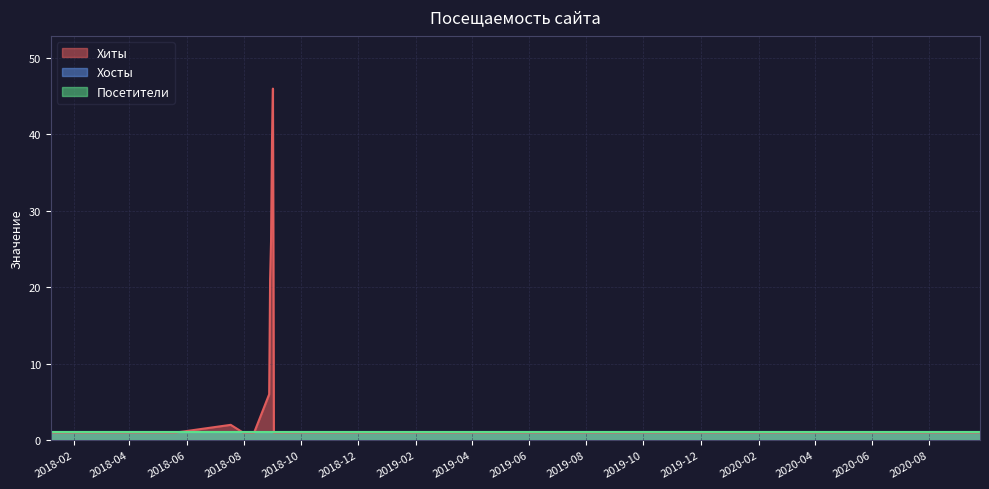

True or false: Посетители and Хосты cross at least once.

False